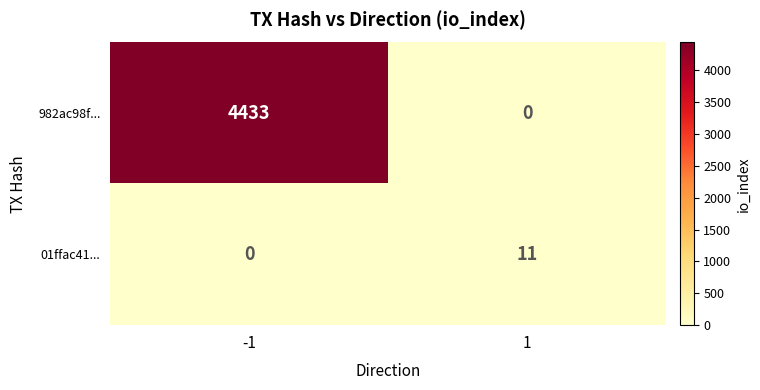

Is it true that 982ac98f... equals -1908 at 1?

False